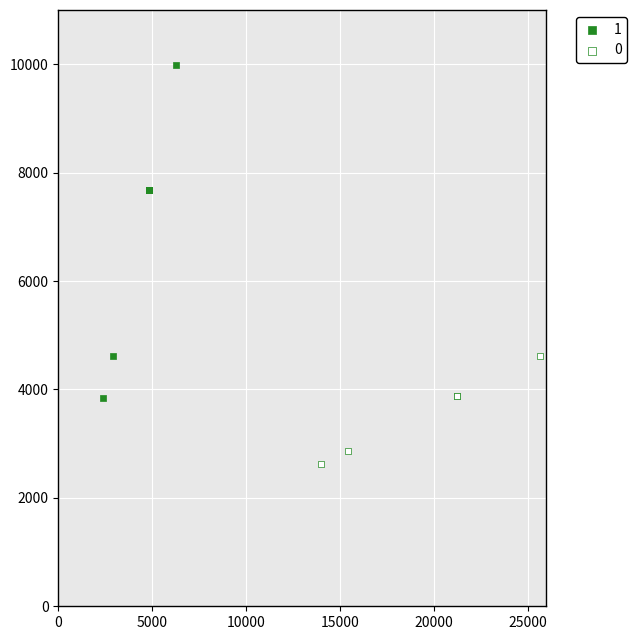

What are all the series names shown in the legend?

1, 0